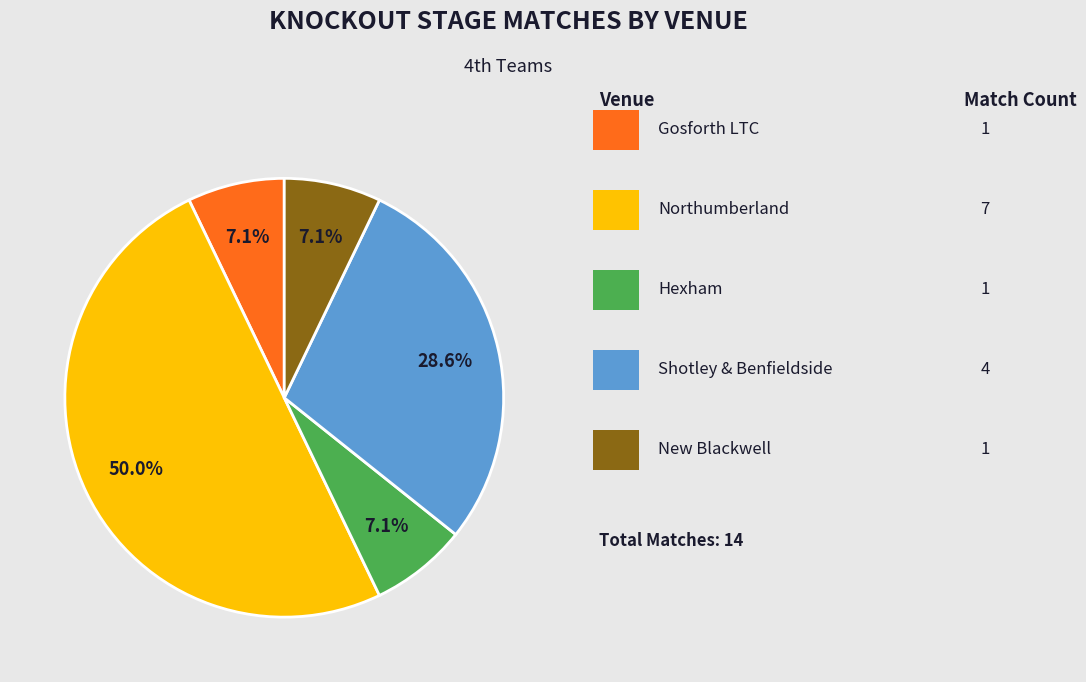

What is the smallest slice in the pie chart?

Gosforth LTC